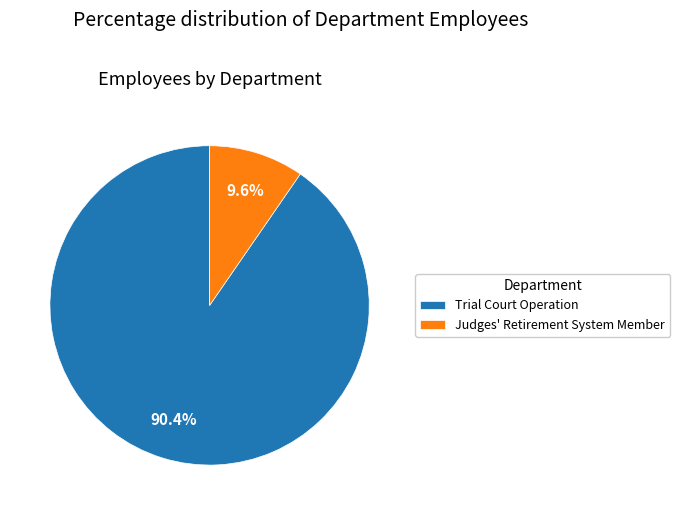

Count the number of slices in the pie.

2